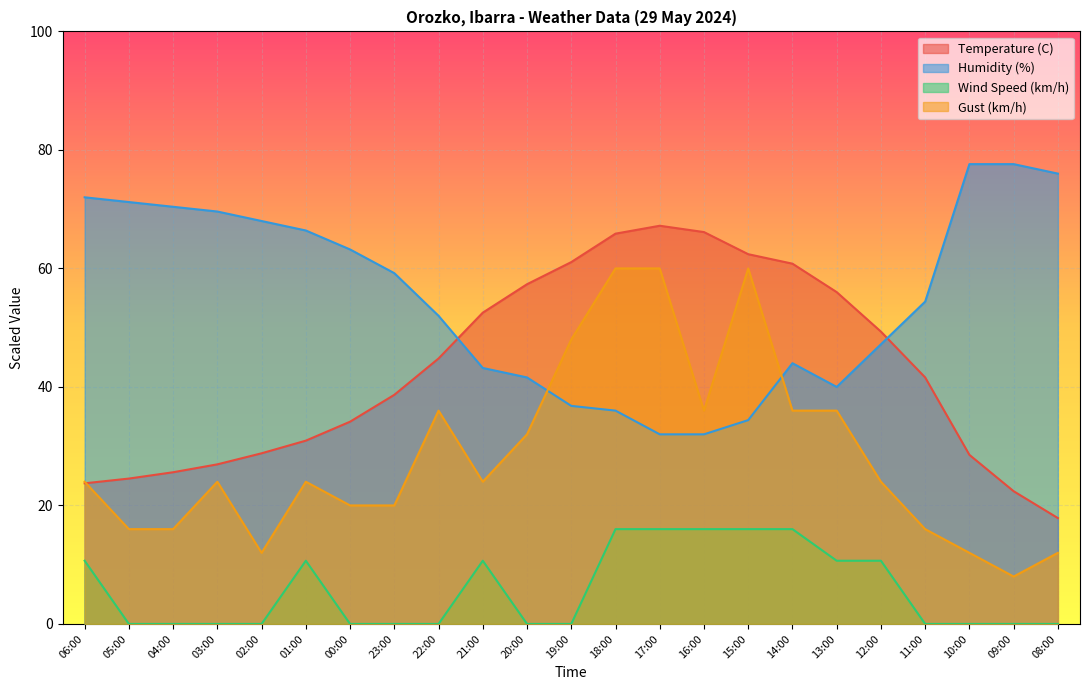

List the series in order of their overall mean, lowest first.

Wind Speed (km/h), Gust (km/h), Temperature (C), Humidity (%)